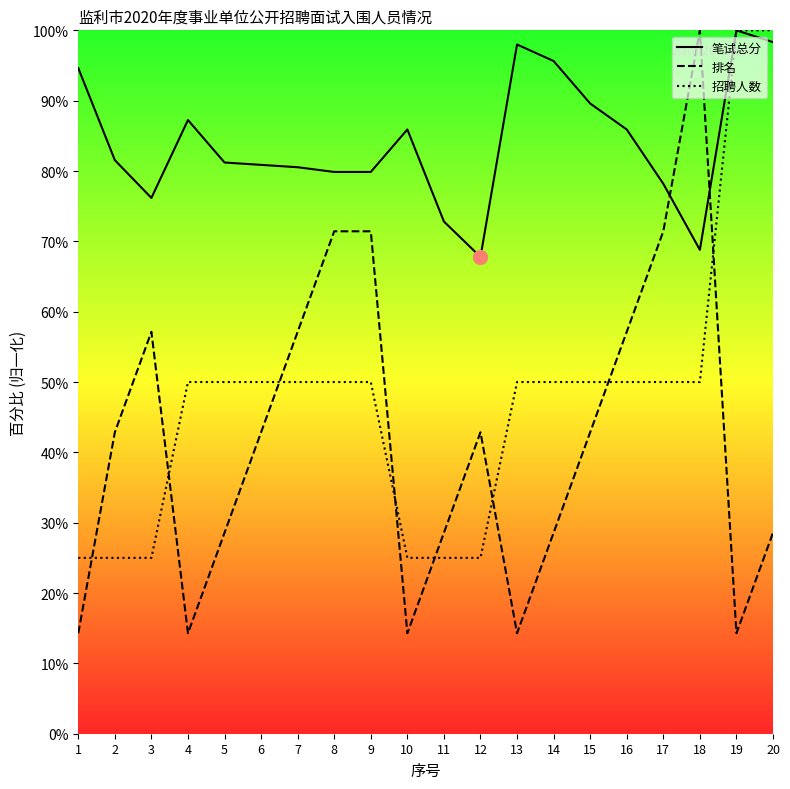

Which series changed the most between 1 and 13?

招聘人数